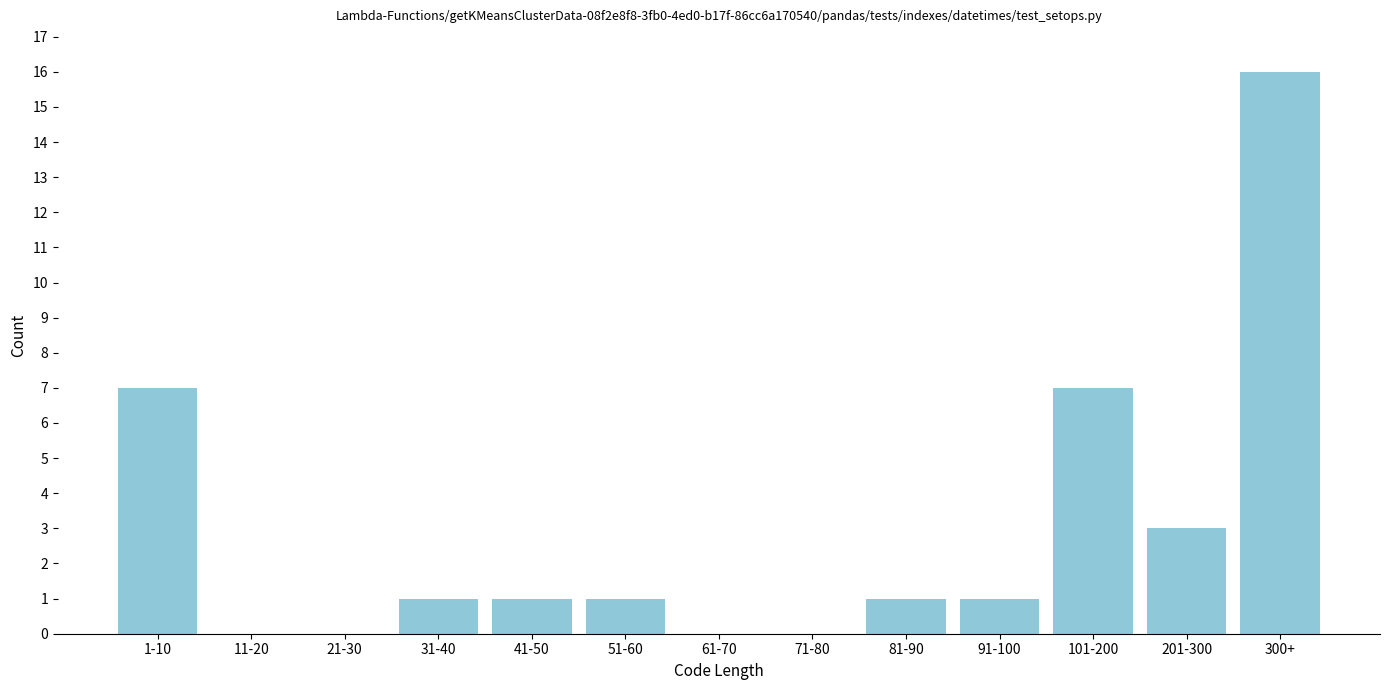

Reading right to left, list all the values displayed in this chart.

300+=16	201-300=3	101-200=7	91-100=1	81-90=1	71-80=0	61-70=0	51-60=1	41-50=1	31-40=1	21-30=0	11-20=0	1-10=7